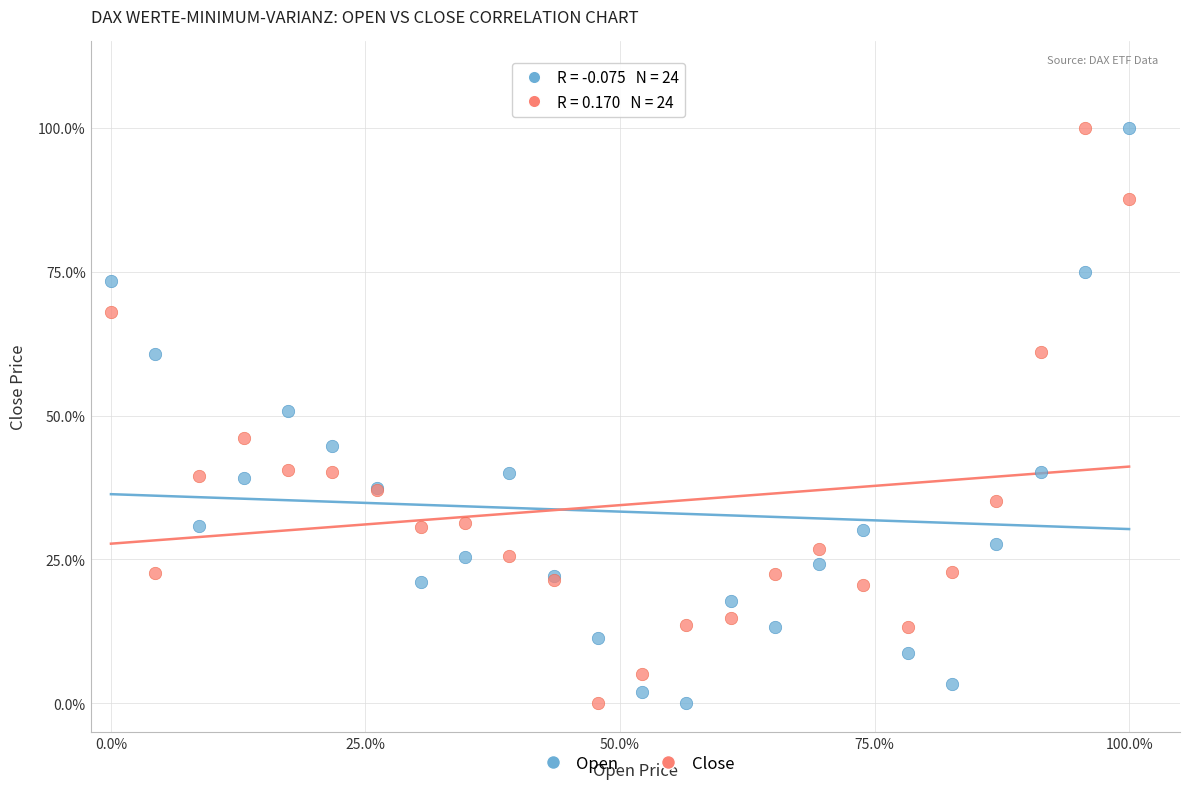

What is the X range (max minus min) for the scatter plot?

100.0